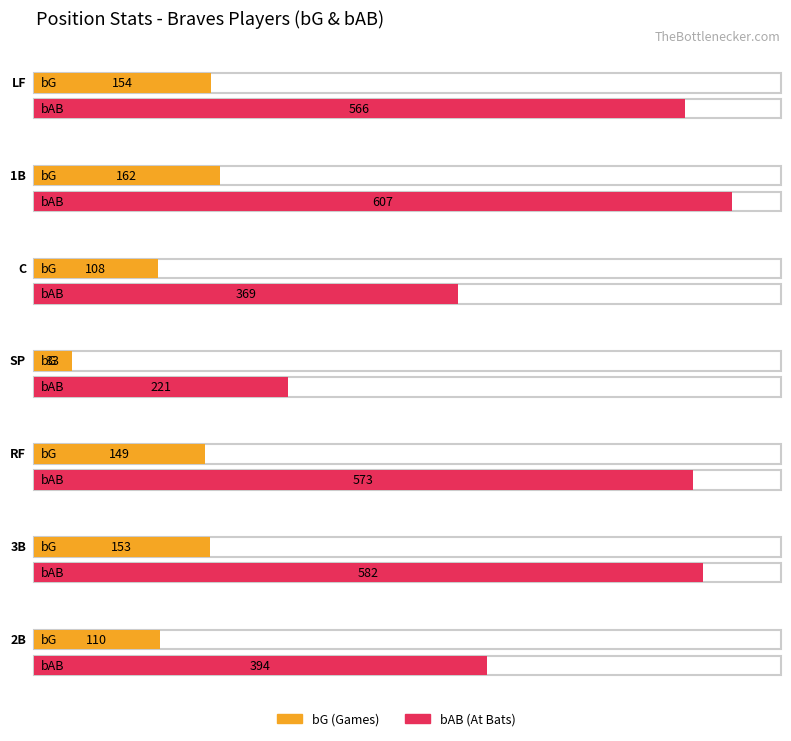

What is the value of the bAB bar at the 6th from the left?

582